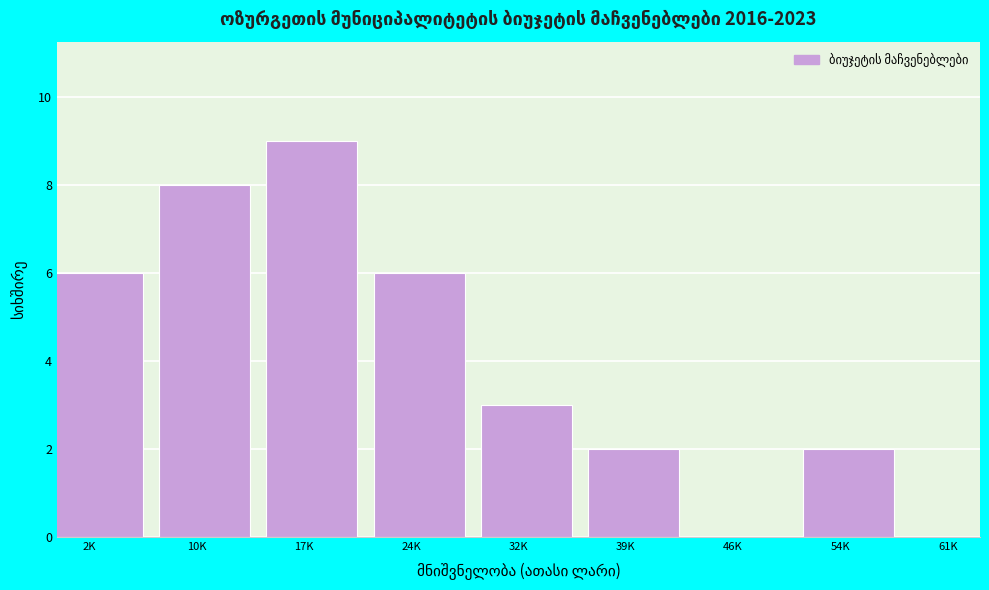

Reading left to right, extract all data points from this chart.

2K=6	10K=8	17K=9	24K=6	32K=3	39K=2	46K=0	54K=2